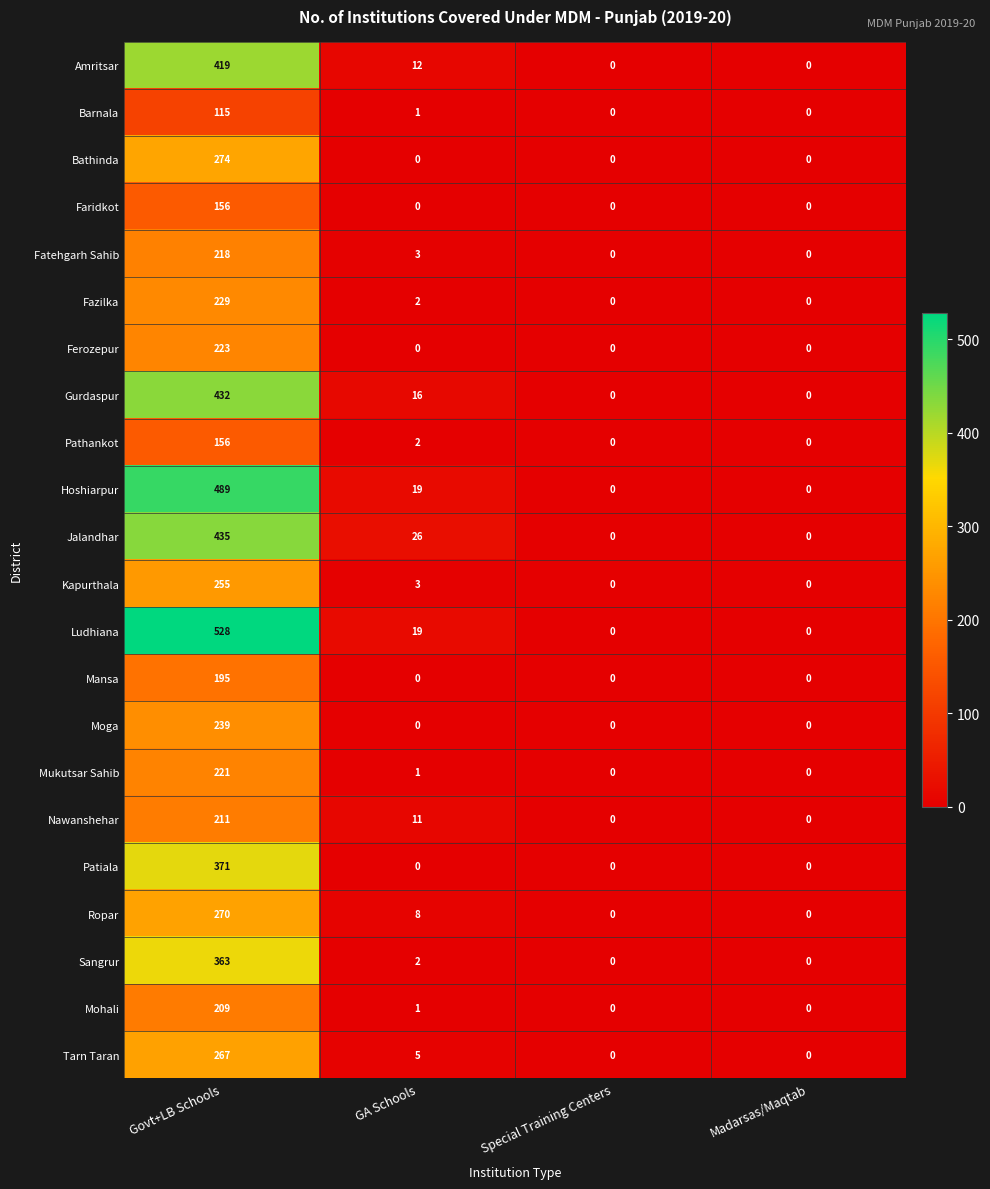

What is the difference between the Bathinda values at Govt+LB Schools and GA Schools?

274